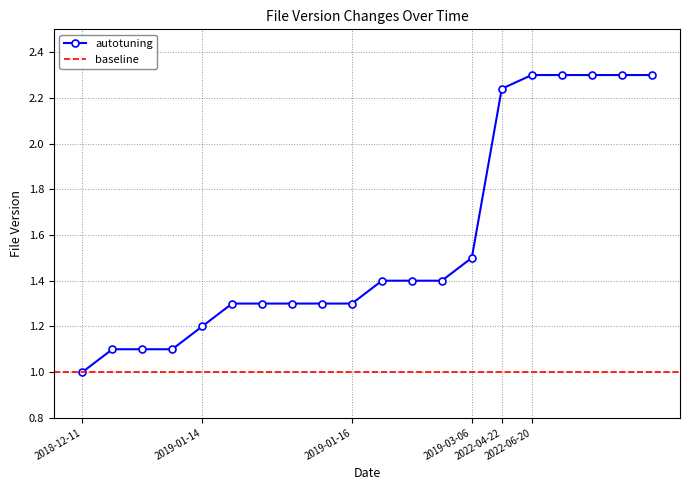

What is the difference between the maximum and minimum values?

1.3